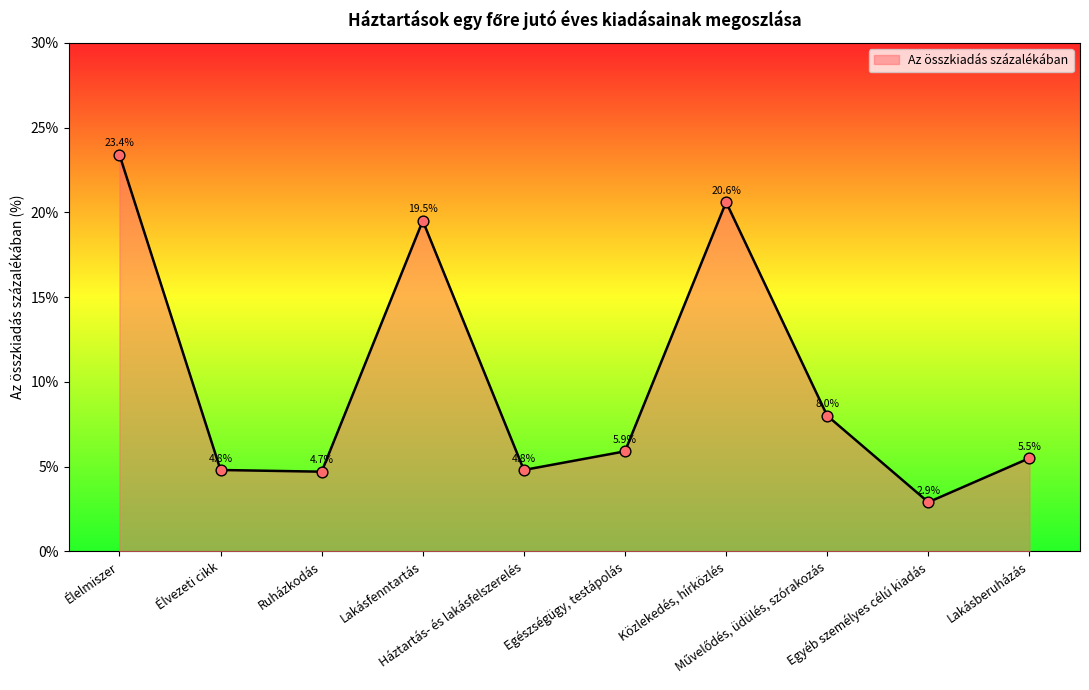

What is the change in value from Élelmiszer to Élvezeti cikk?

-18.6